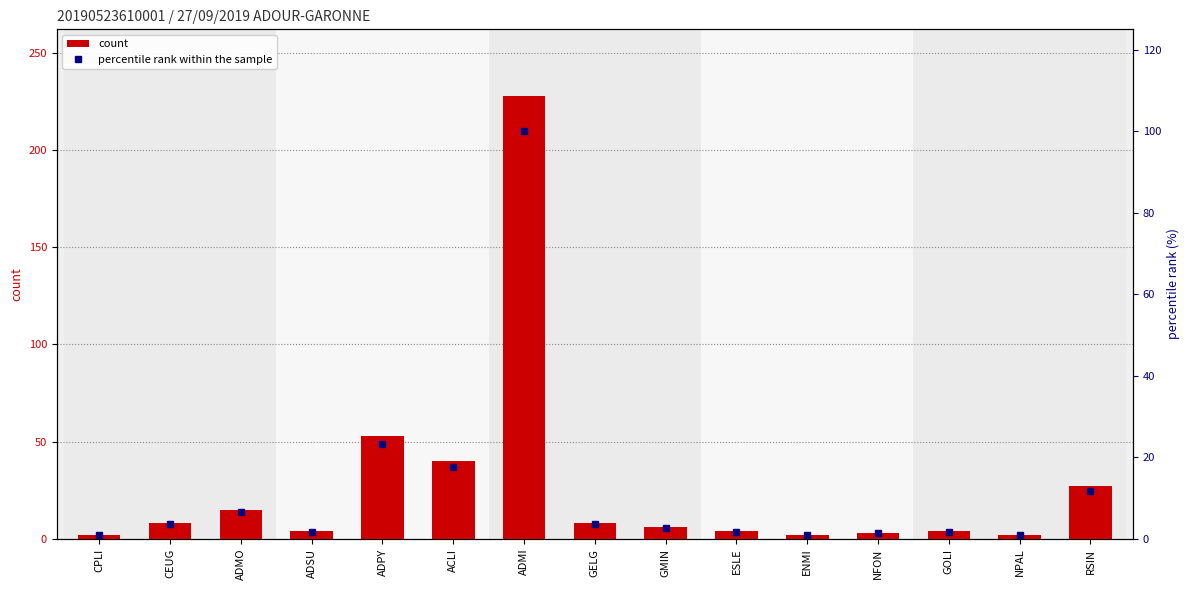

At which label does count reach its minimum?

CPLI